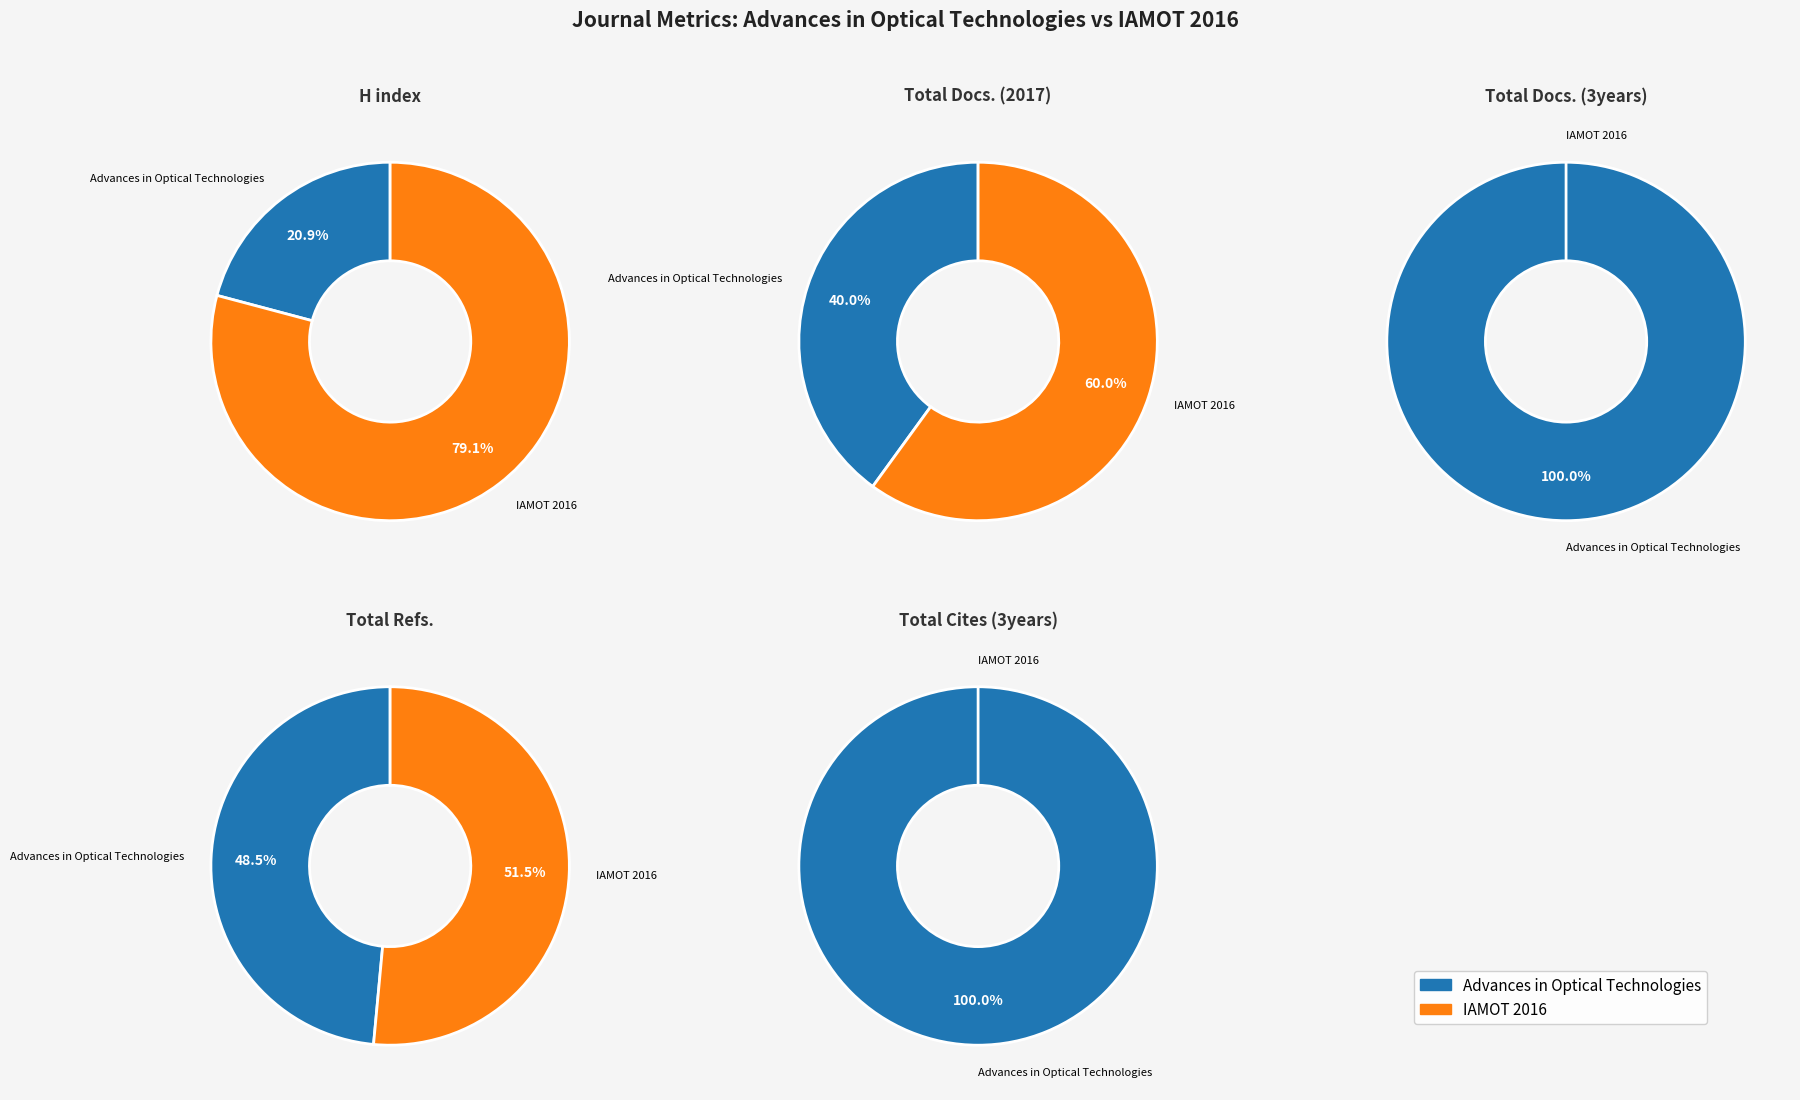

To the nearest percent, what is the combined percentage of Advances in Optical Technologies and IAMOT 2016?

100%